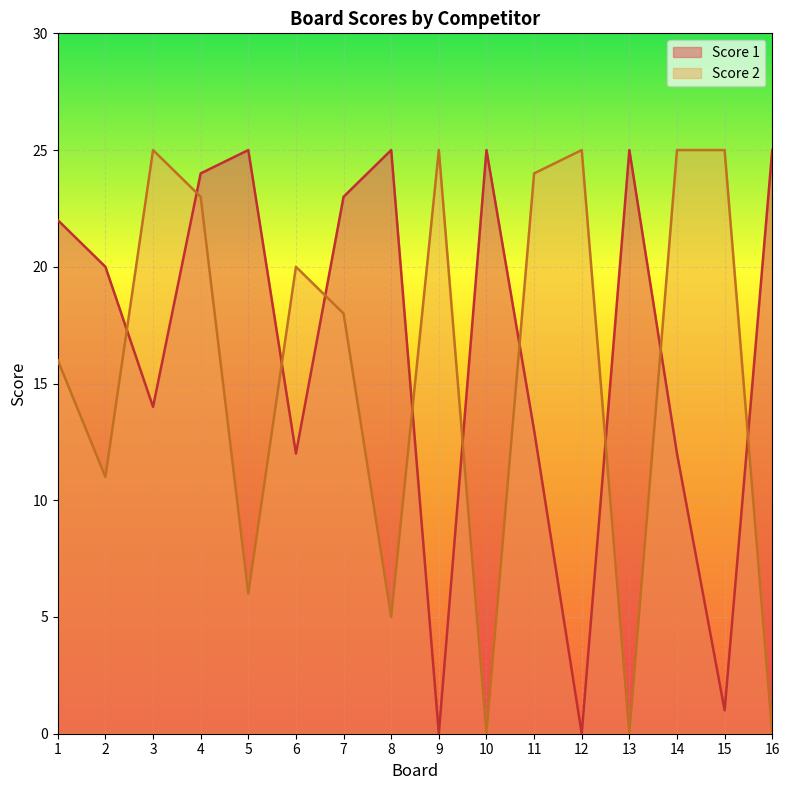

Reading left to right, what are all the values shown in this chart?

Score 1: 1=22	2=20	3=14	4=24	5=25	6=12	7=23	8=25	9=0	10=25	11=13	12=0	13=25	14=12	15=1	16=25
Score 2: 1=16	2=11	3=25	4=23	5=6	6=20	7=18	8=5	9=25	10=0	11=24	12=25	13=0	14=25	15=25	16=0